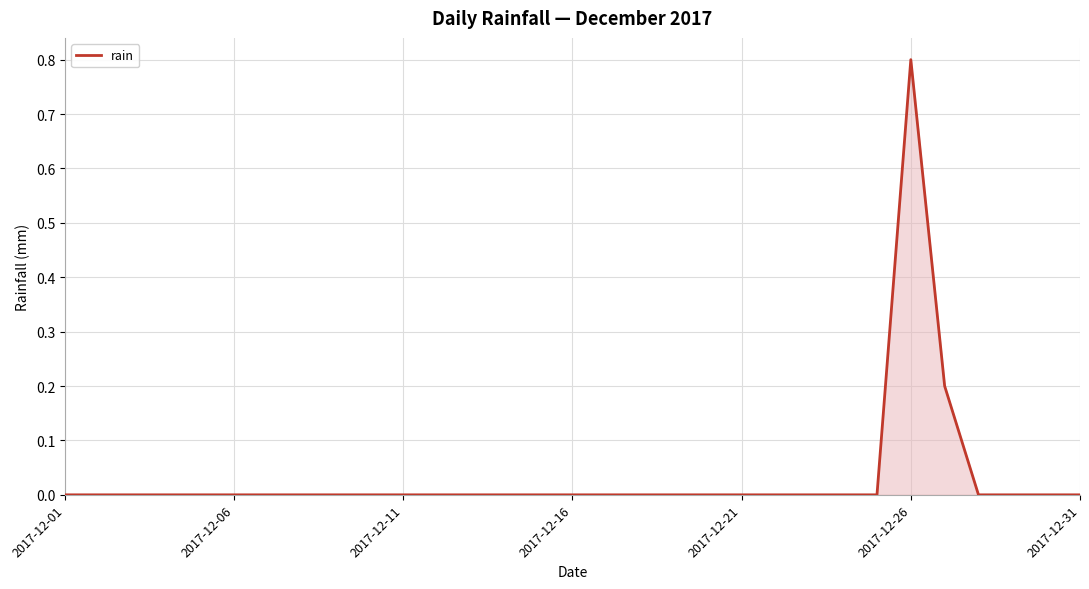

What is the difference between the maximum and minimum values?

0.8